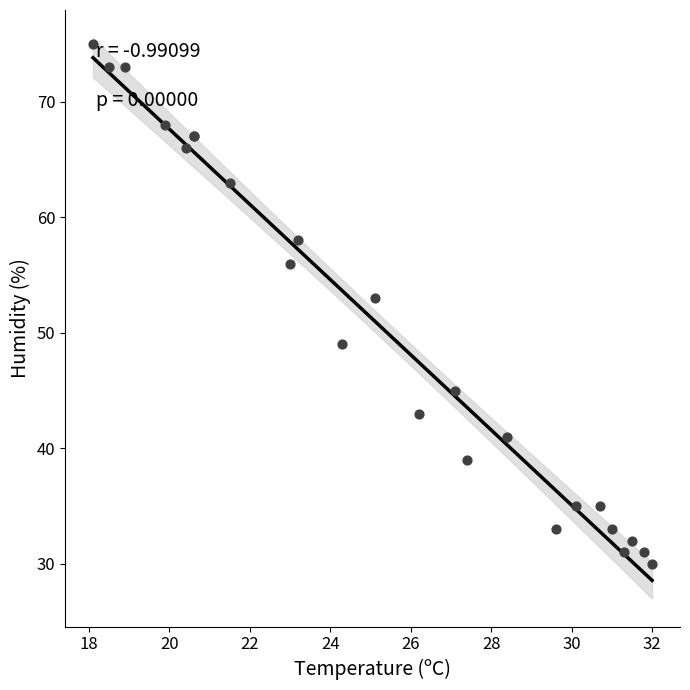

What Y value in the scatter plot is closest to 52?

53